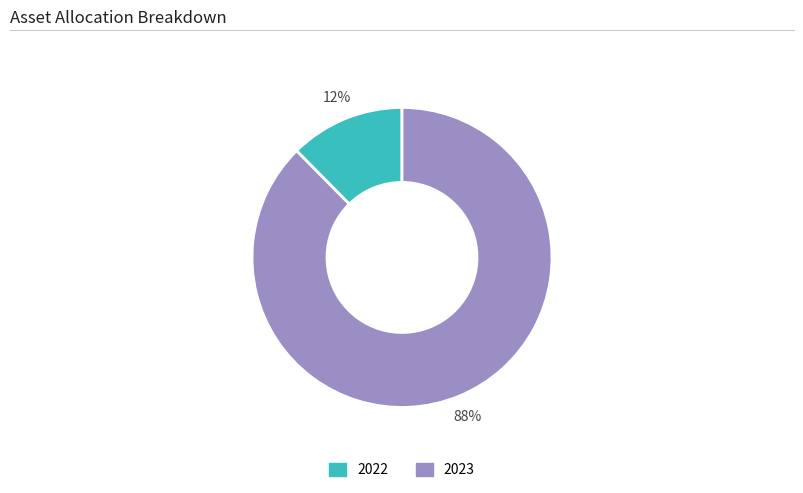

To the nearest percent, what is the combined percentage of 2023 and 2022?

100%